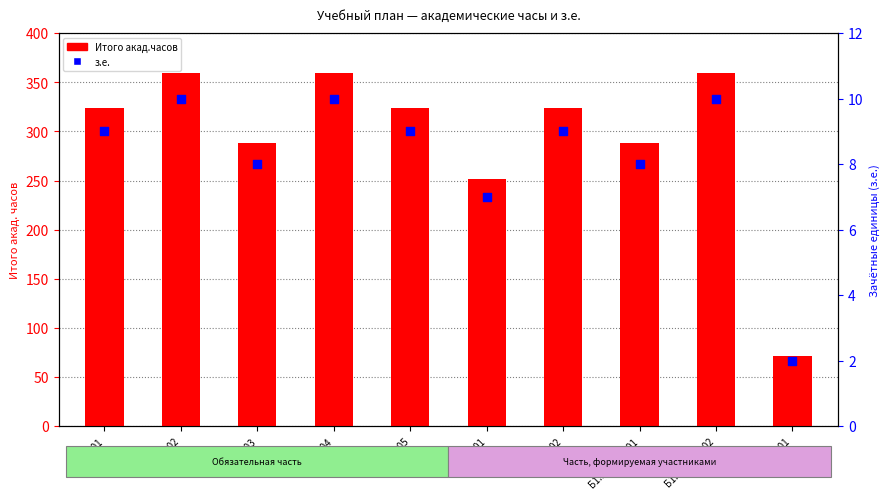

At which category is the sum across all series the highest?

Б1.О.02